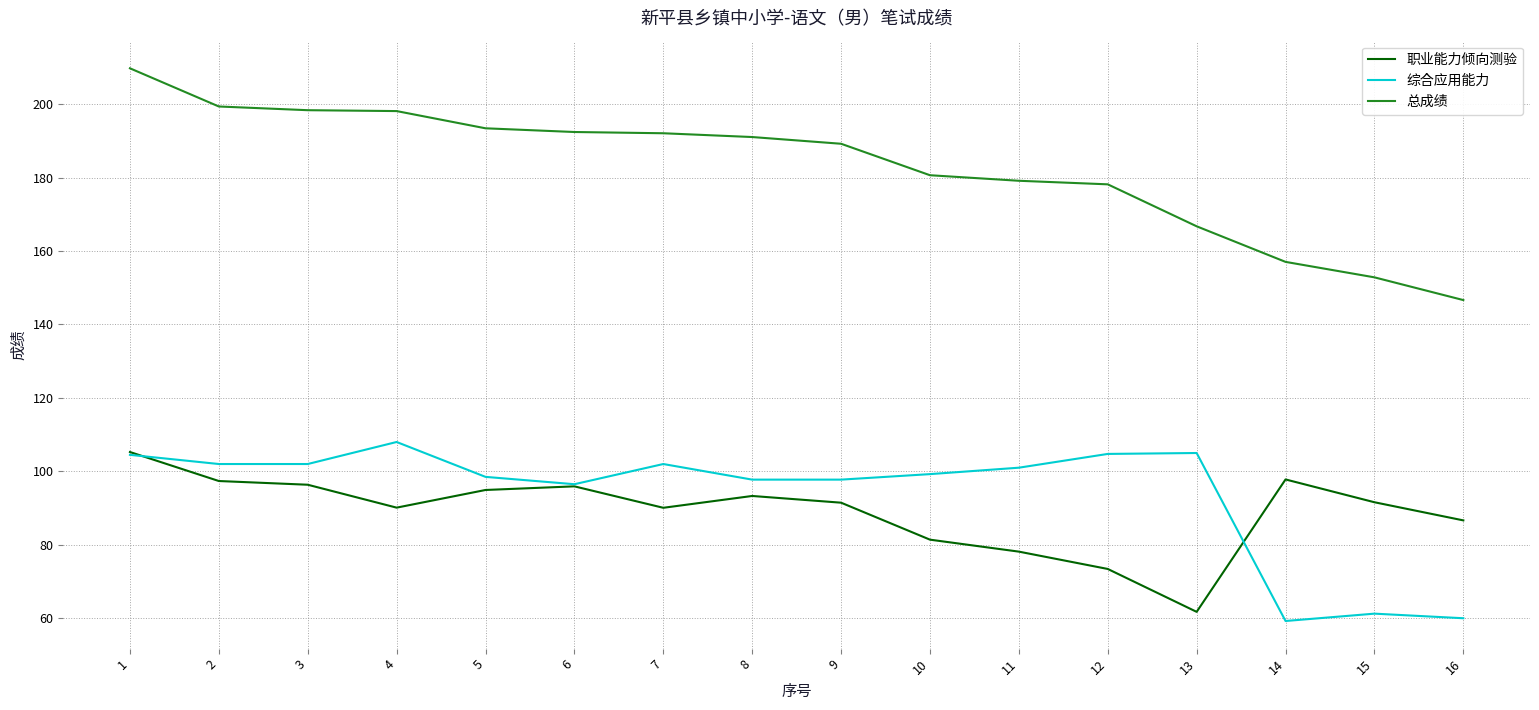

What is the sum of all 总成绩 values?

2925.1